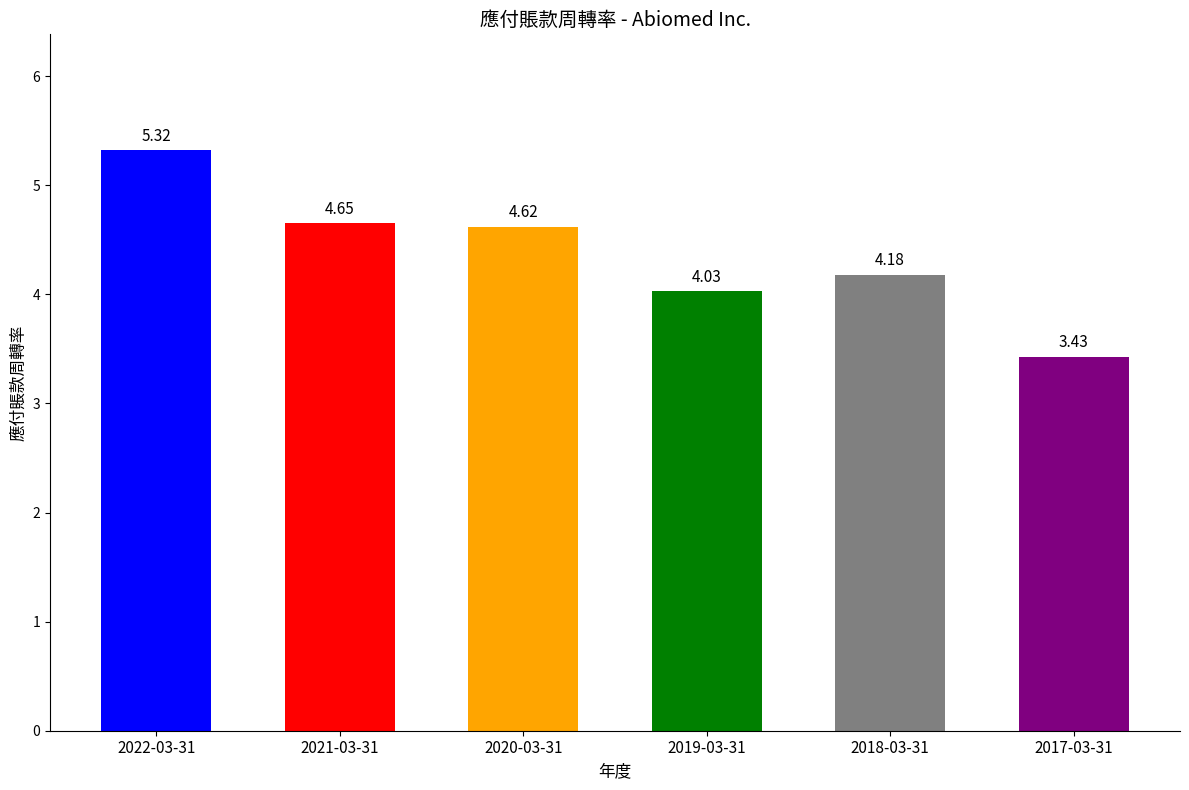

List the labels in order of value, largest first.

2022-03-31, 2021-03-31, 2020-03-31, 2018-03-31, 2019-03-31, 2017-03-31